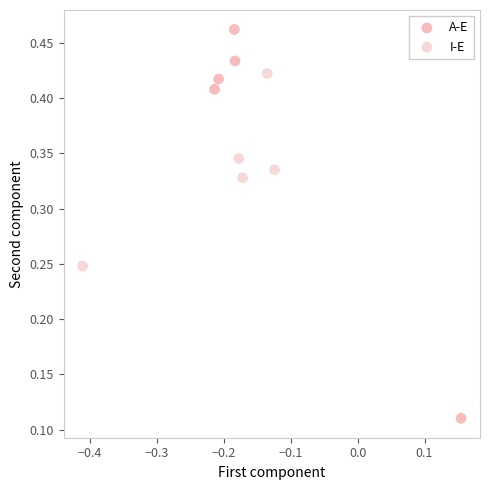

Which series has the widest spread of Y values?

A-E